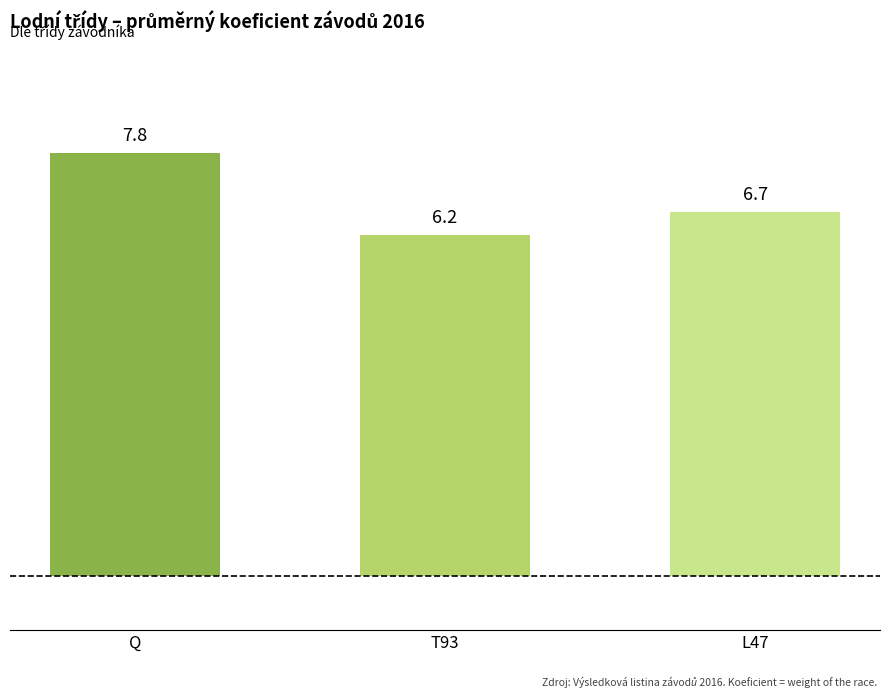

What position from the right is Q?

3